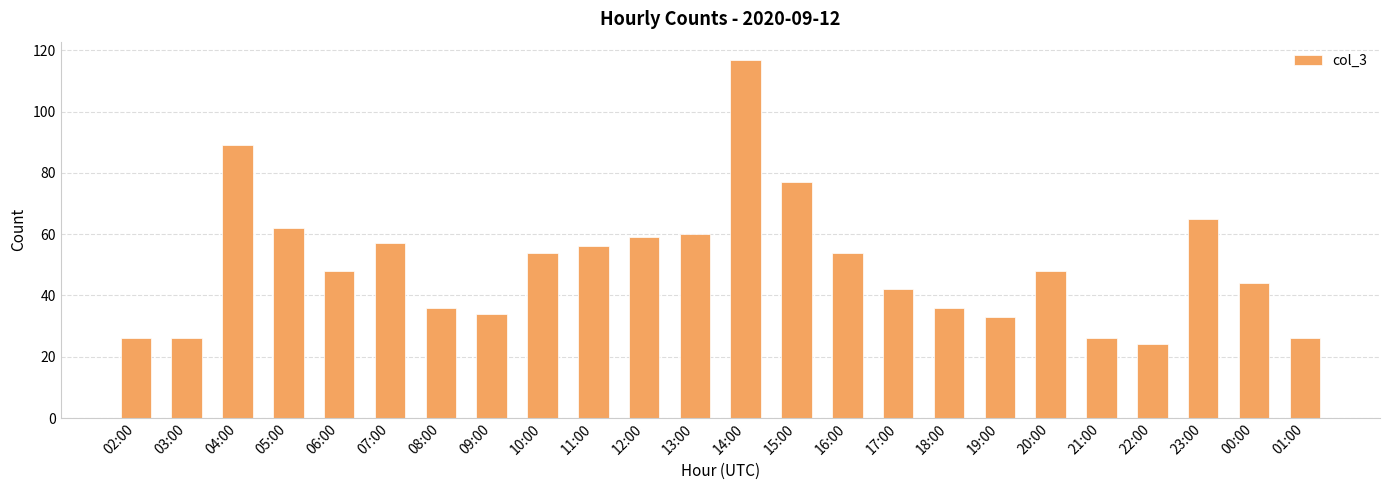

What is the sum of the values at 12:00 and 14:00?

176